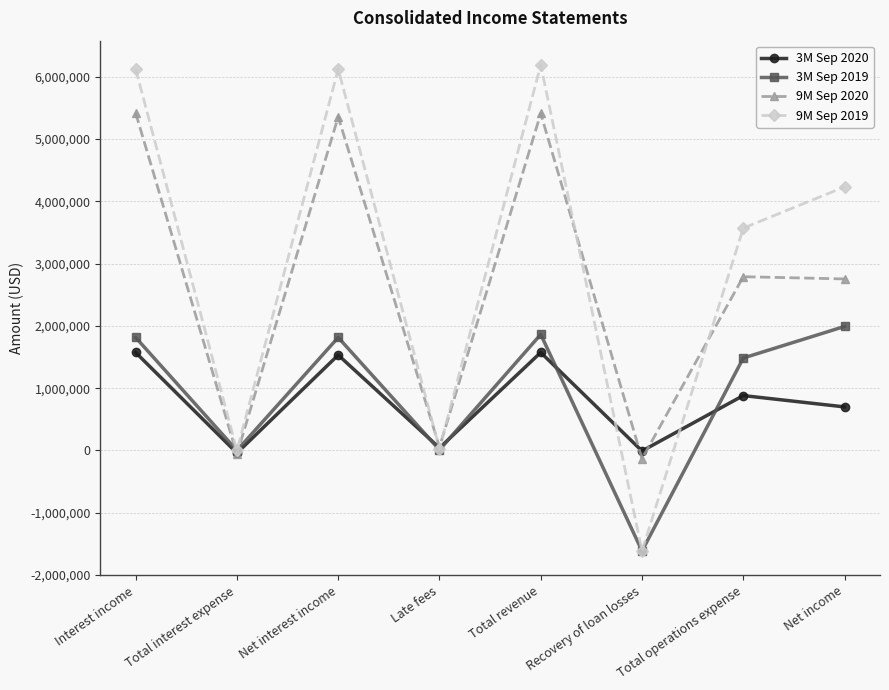

Is the value of 9M Sep 2020 at Interest income greater than the value of 3M Sep 2019 at Late fees?

Yes